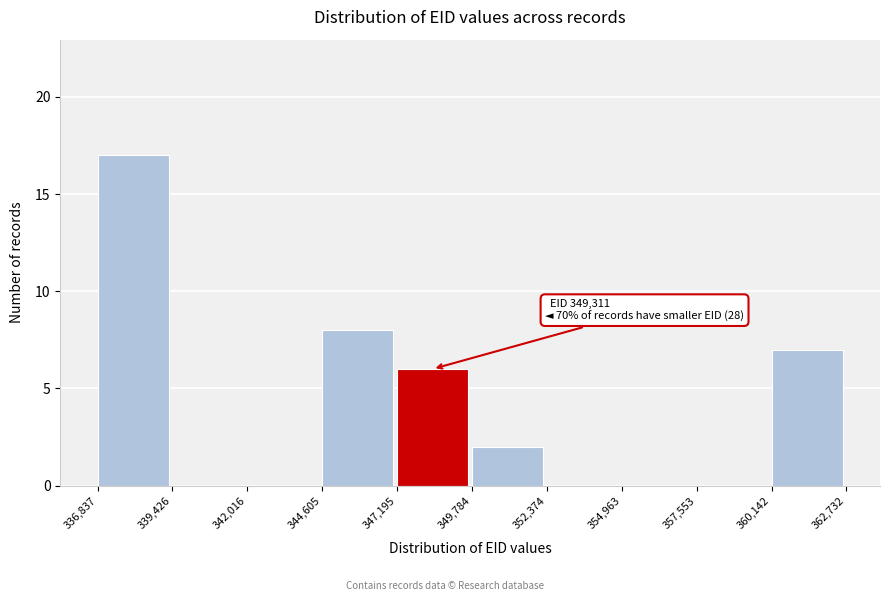

Which range on the x-axis has the tallest bar?

336,837 to 339,426